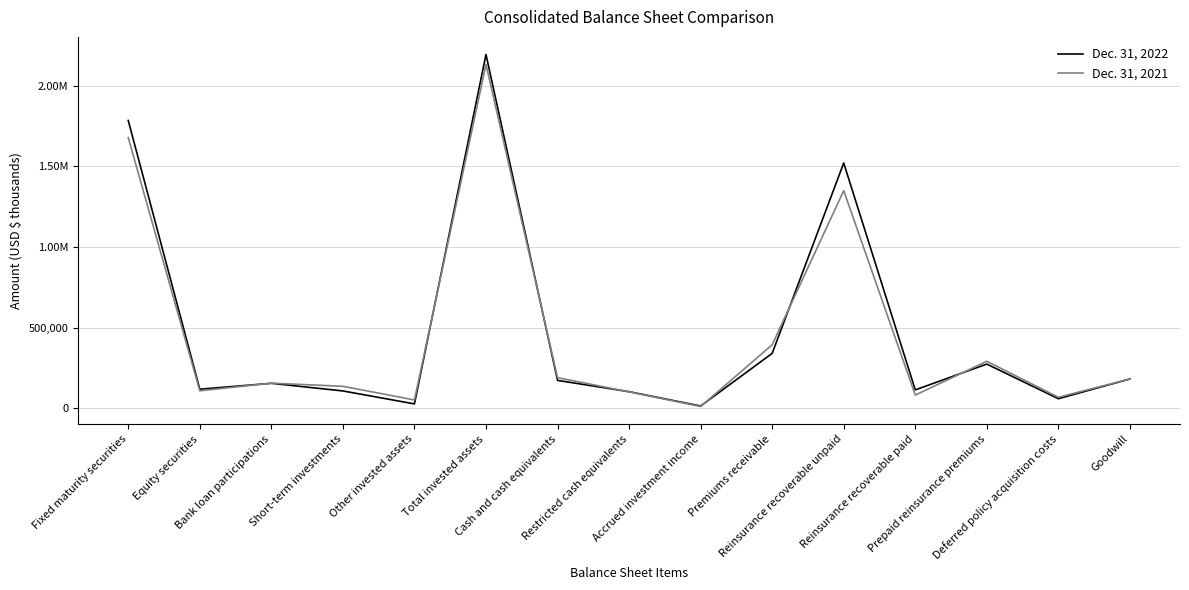

Is this an area chart (filled region under the line)?

No